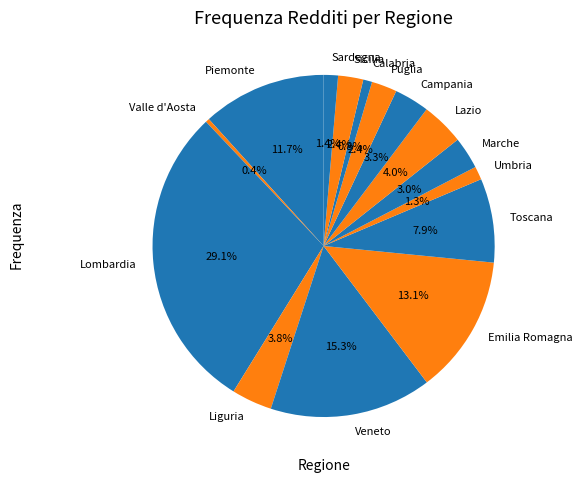

Which slice is the largest?

Lombardia